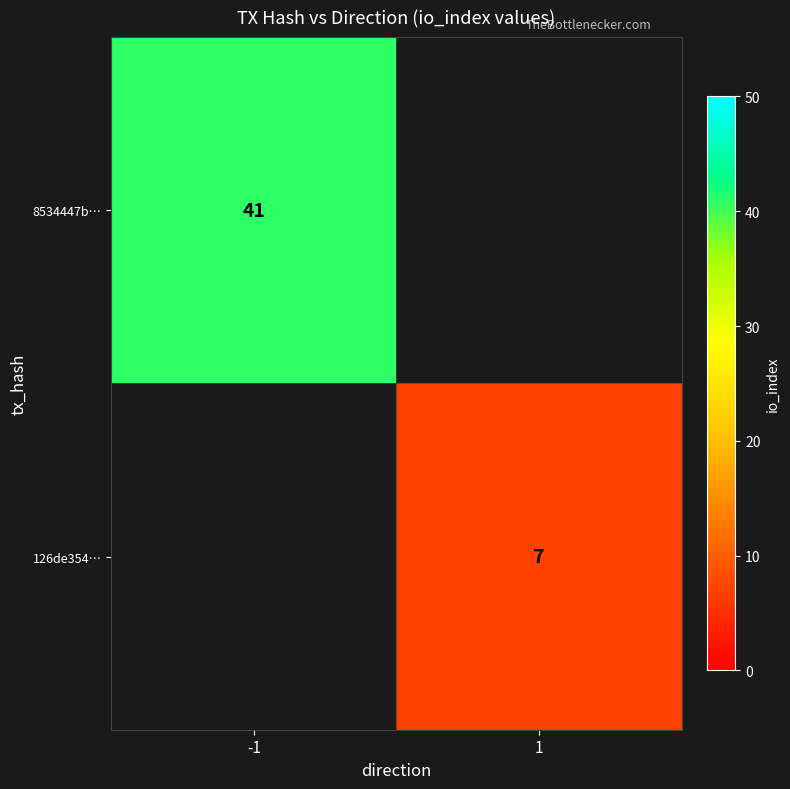

The value of 126de354… at 1 is 7. True or false?

True